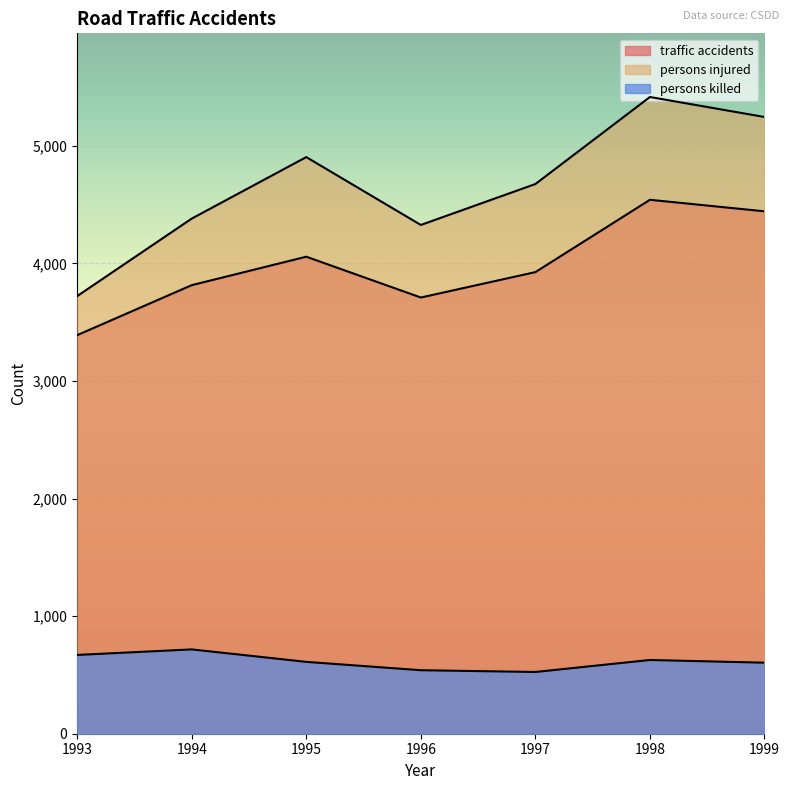

True or false: persons killed and persons injured cross at least once.

False